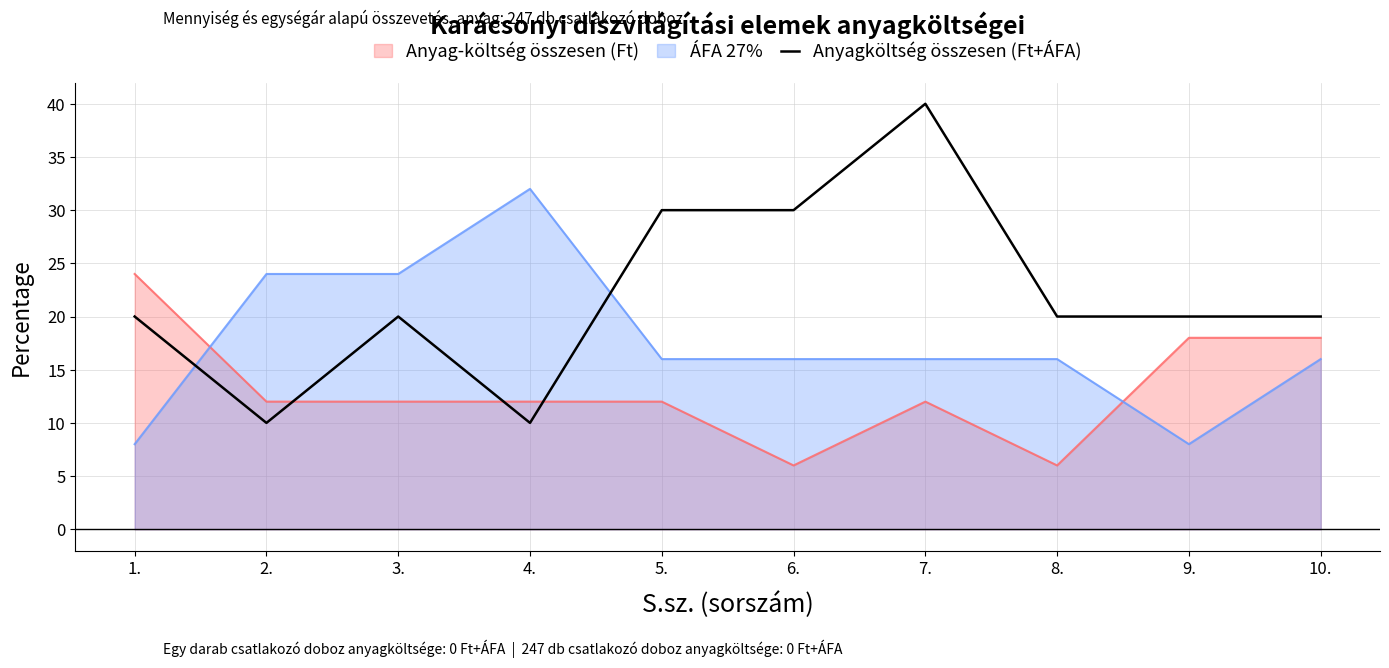

Where does the data first go above 20?

5.